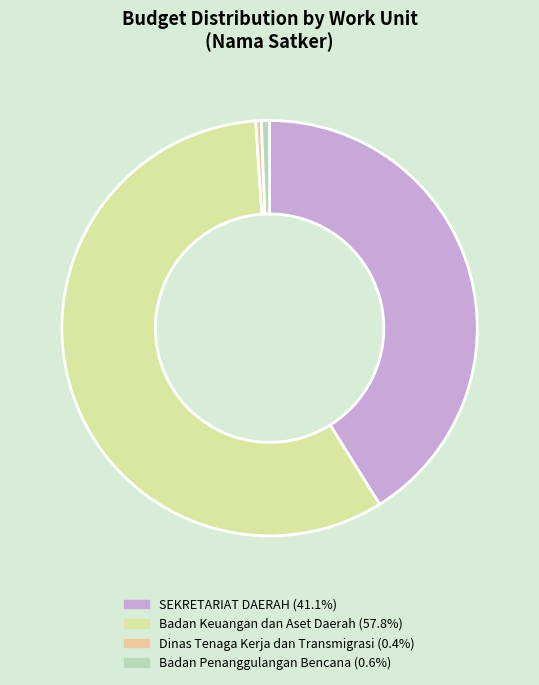

Is there a majority slice in this chart?

Yes